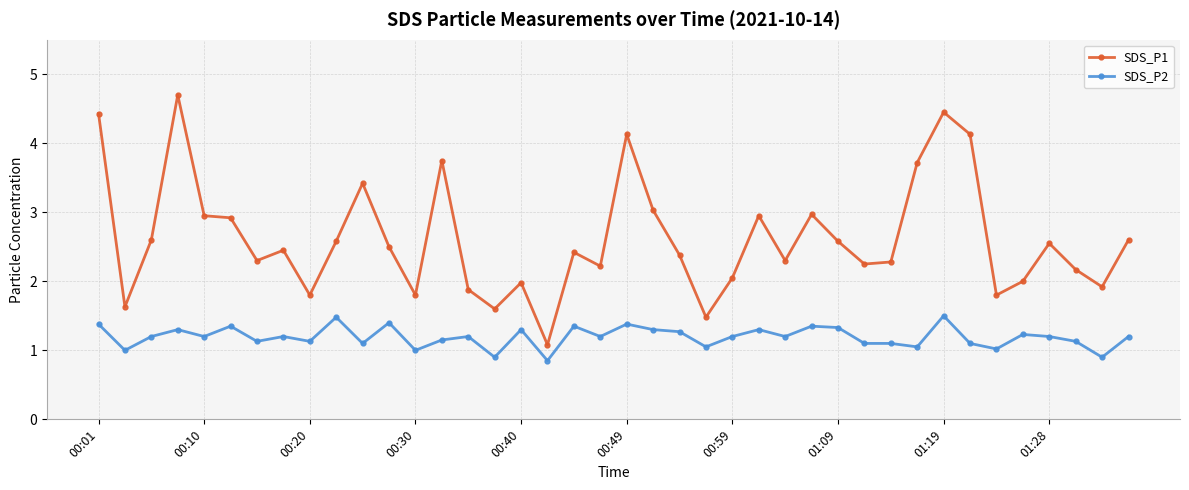

What is the maximum value shown in the chart?

4.7